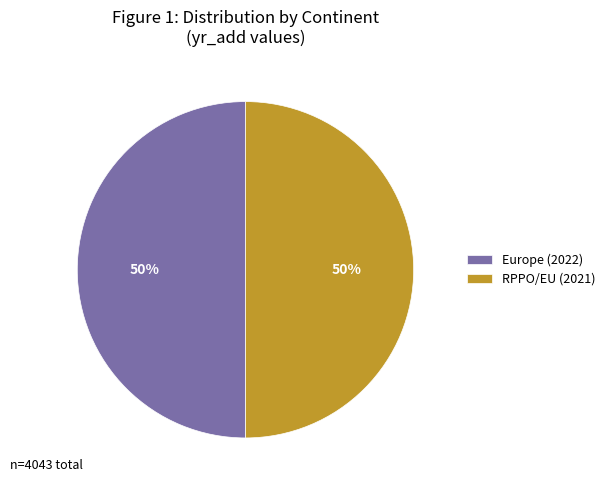

What is the ratio of the value at RPPO/EU to the value at Europe?

1.0